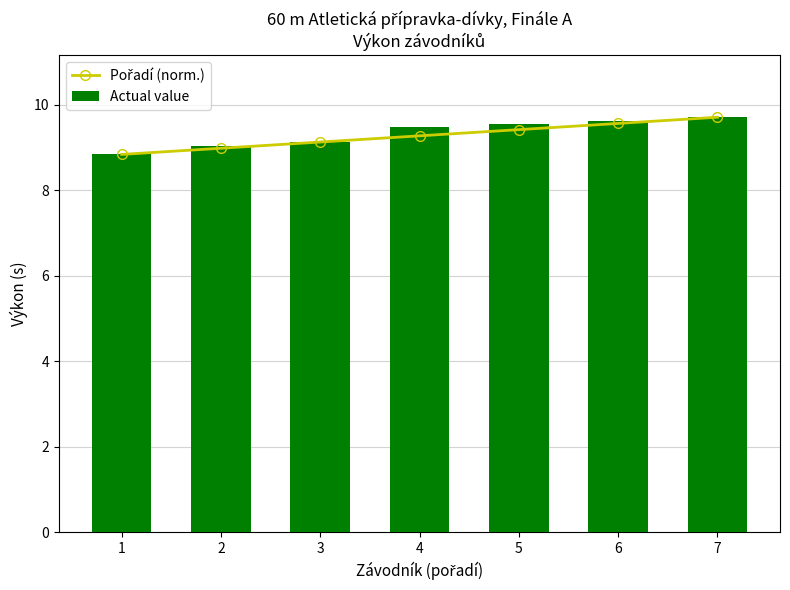

Is it true that Actual value equals 4.4 at 5?

False